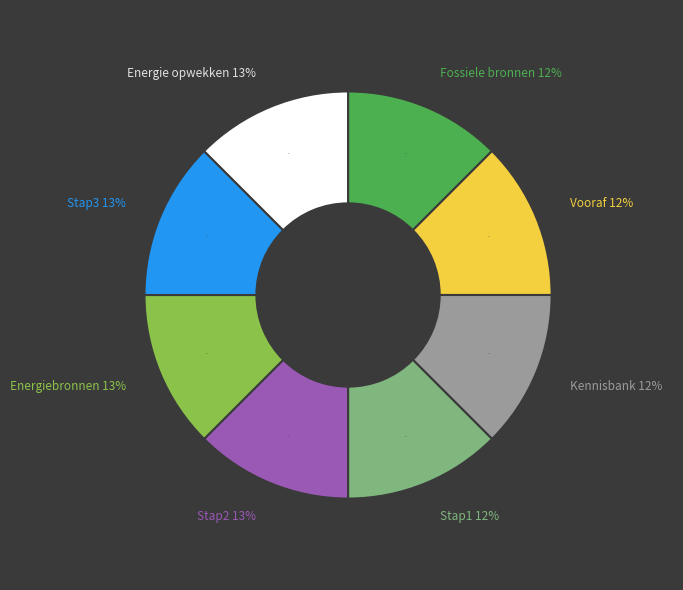

Rank the categories by value from highest to lowest.

Energie opwekken, Stap3, Energiebronnen, Stap2, Stap1, Kennisbank, Vooraf, Energie opwekken uit fossiele bronnen